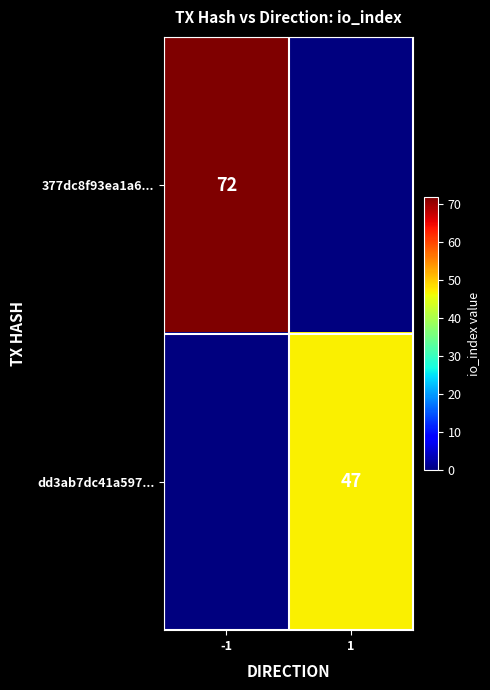

Between 1 and -1, which is larger?

-1